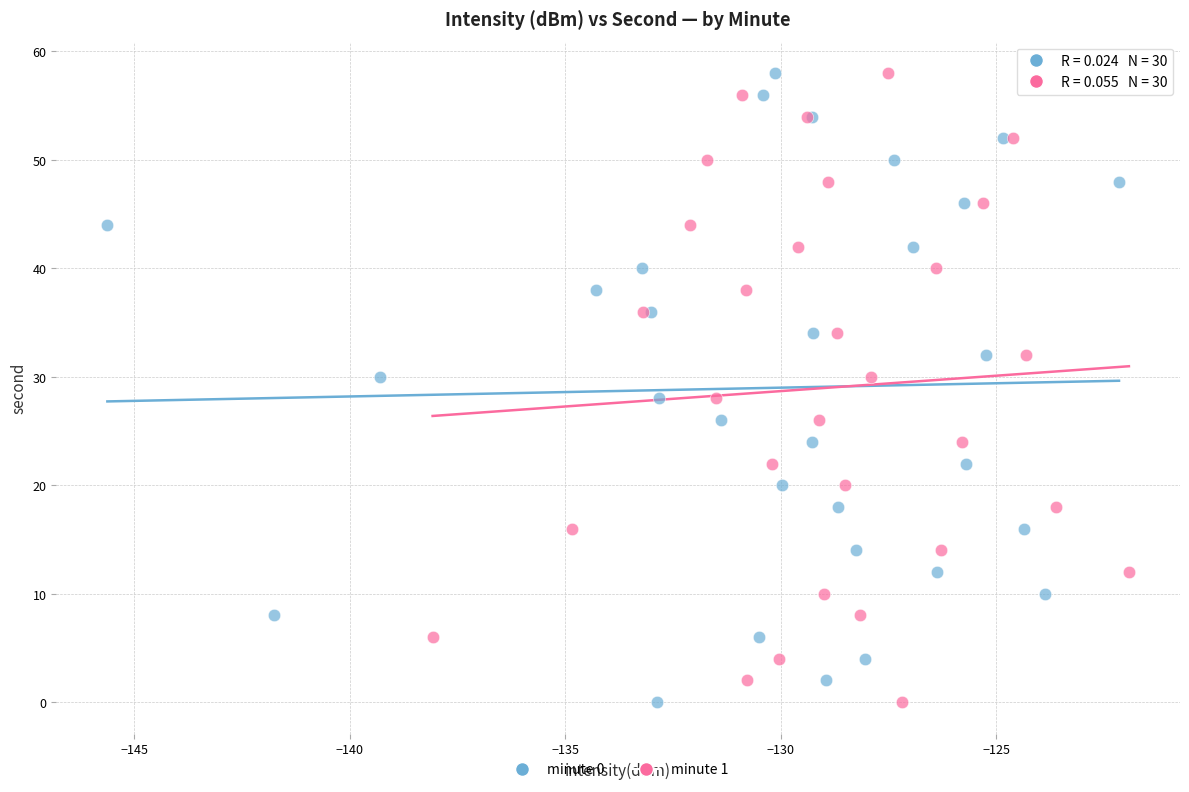

What are all the series names shown in the legend?

minute 0, minute 1